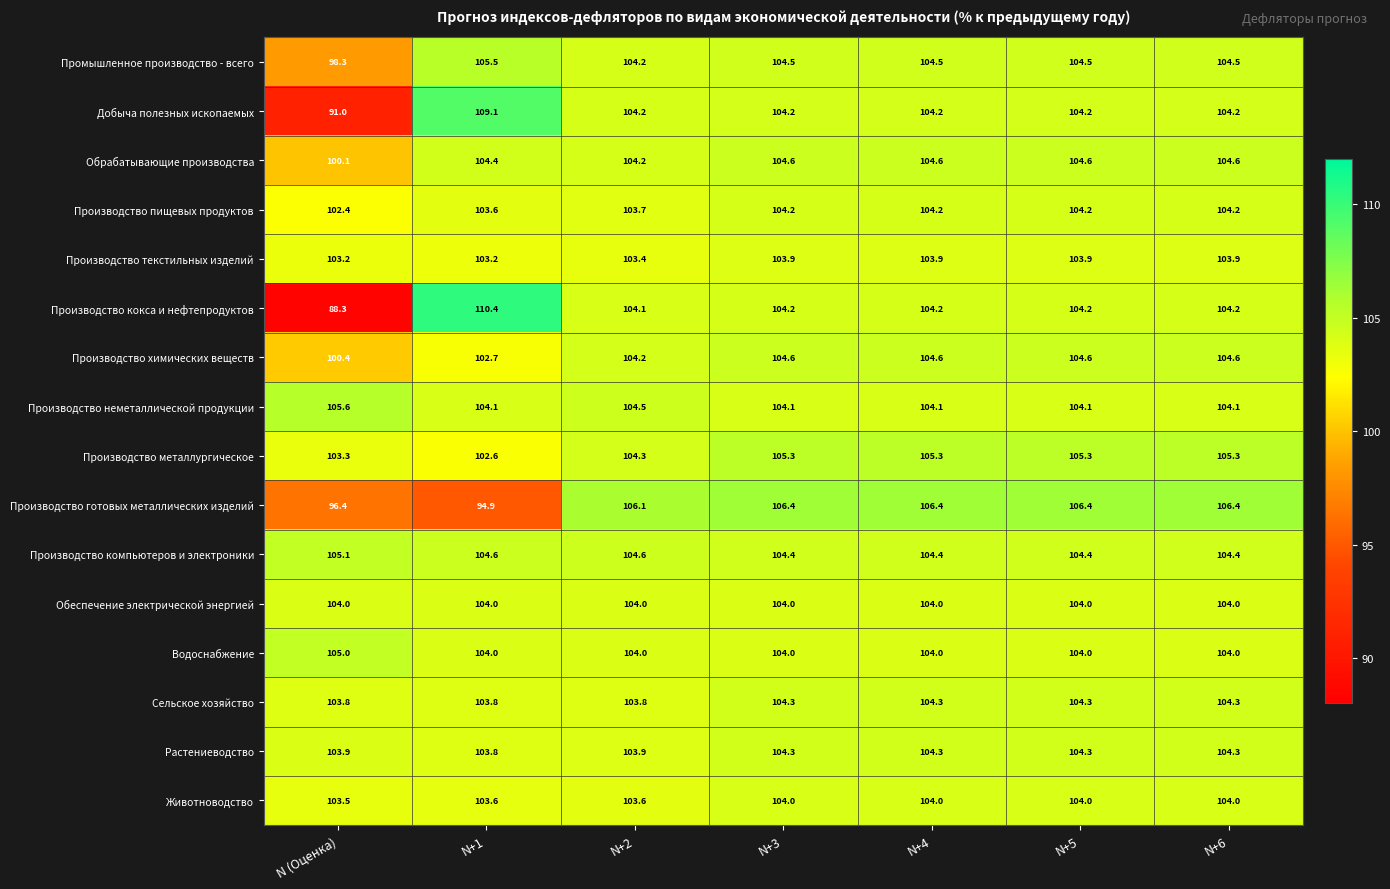

True or false: Растениеводство has a value of 56.5 at N+1.

False